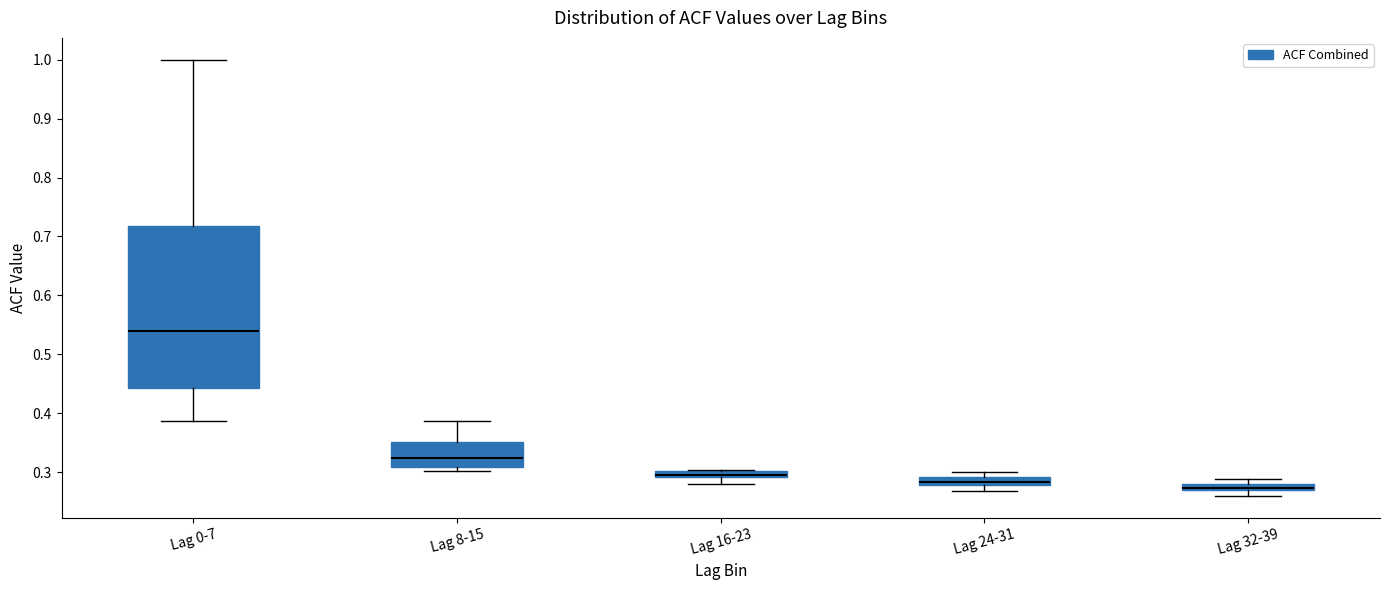

Which box has the highest median line?

Lag 0-7